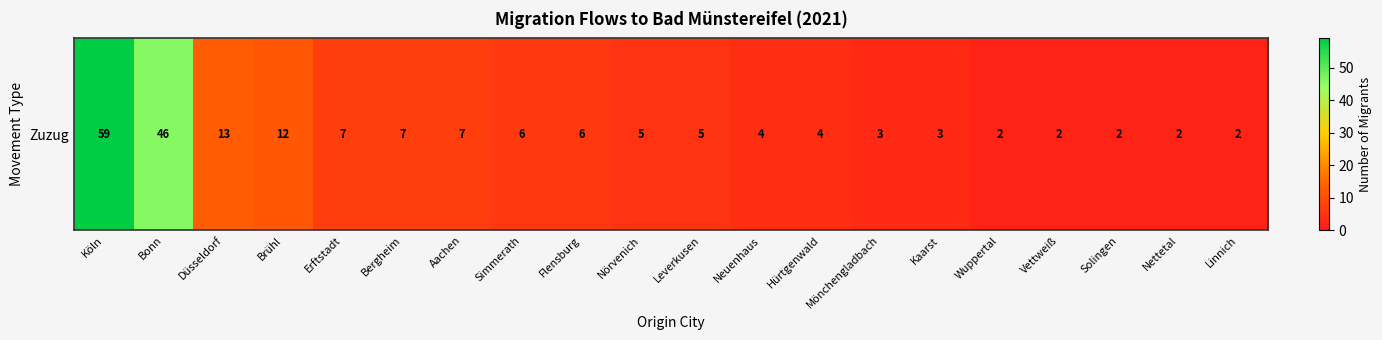

What is the difference between the maximum and minimum values?

57